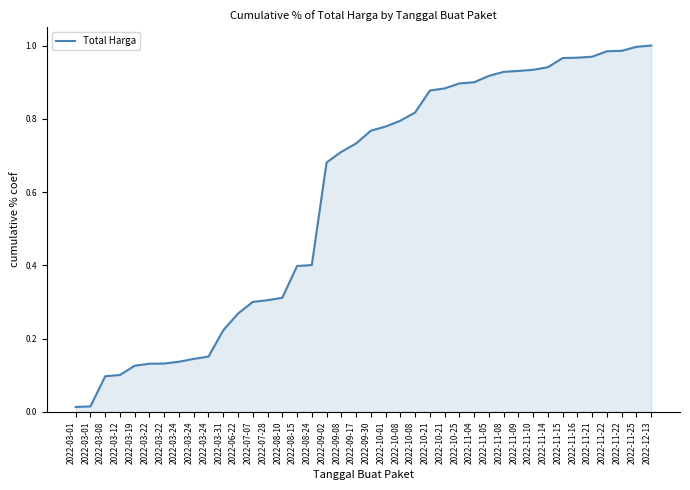

What is the label of the 22nd point from the right?

2022-09-08